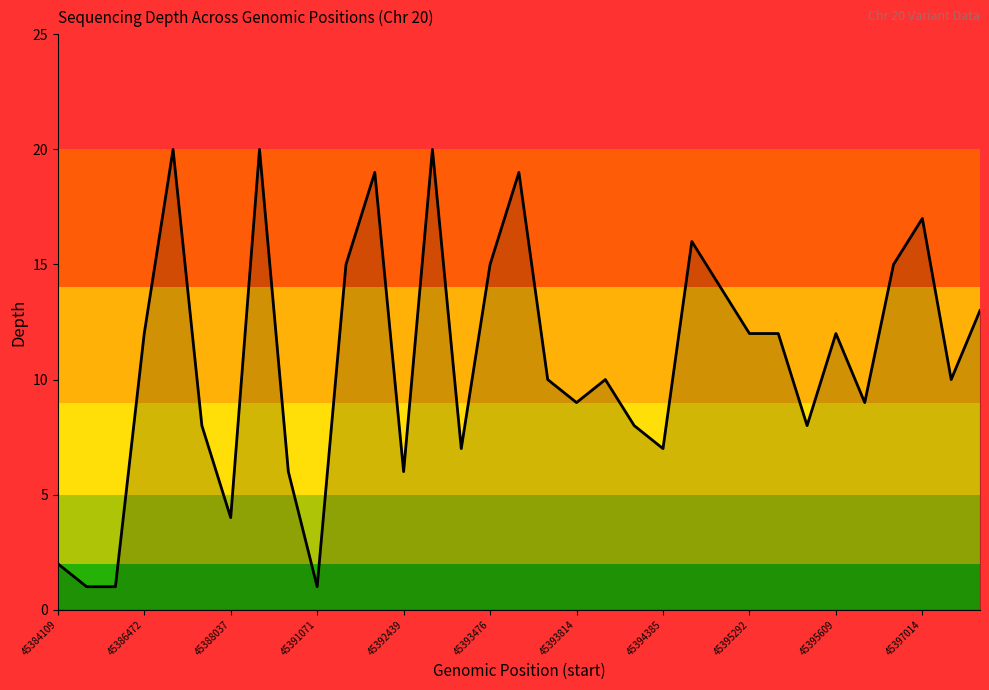

What is the difference between the maximum and minimum values?

19